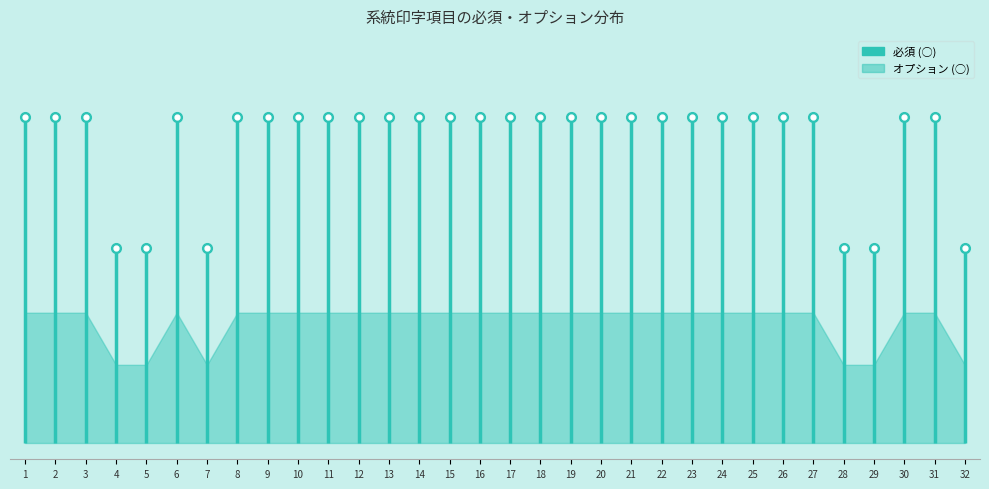

Between 6 and 18, which series saw the biggest shift?

必須